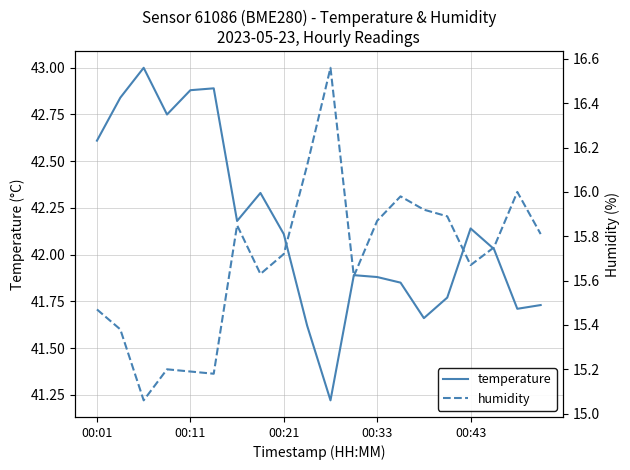

What is the smallest value displayed?

15.1